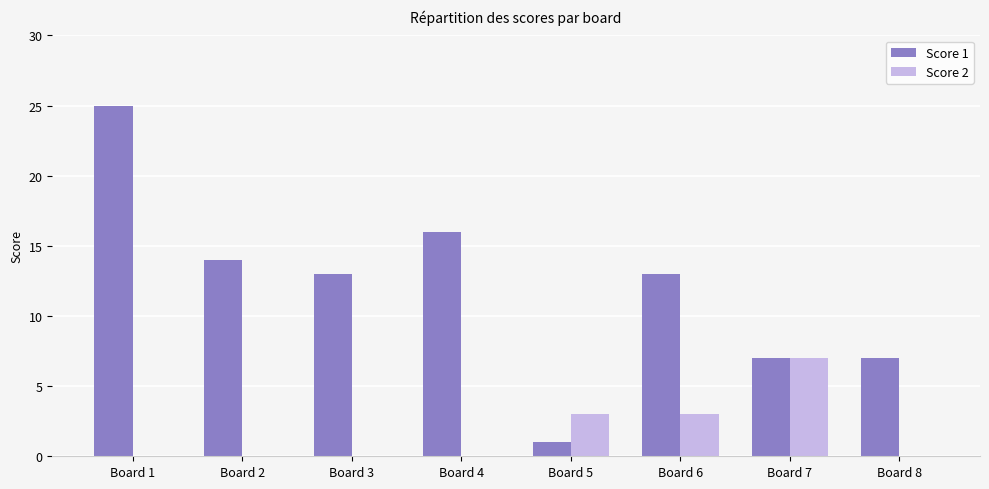

Is it true that Score 2 equals -4 at Board 1?

False